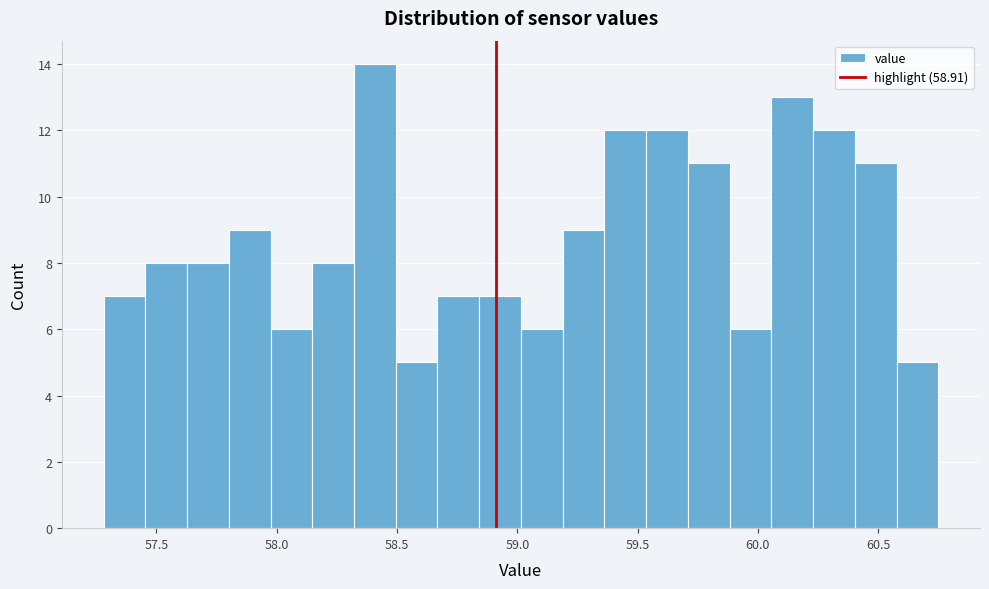

Read against the x-axis, roughly where is the centre of the tallest bar?

58.40